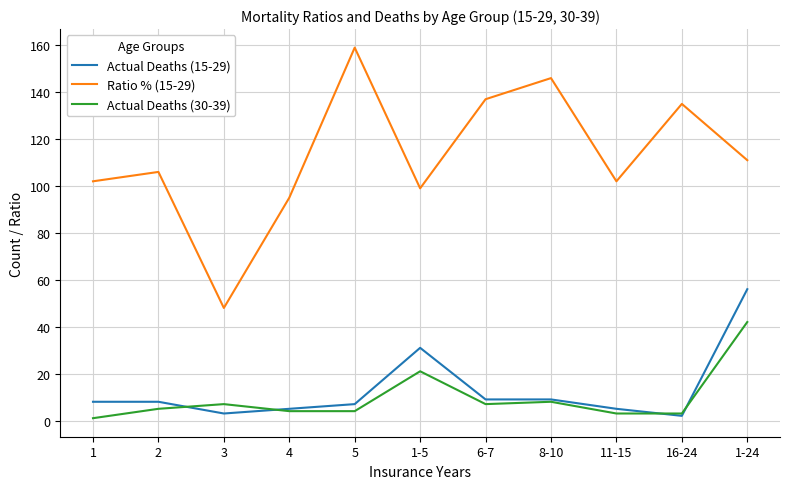

How many lines are shown in the chart?

3